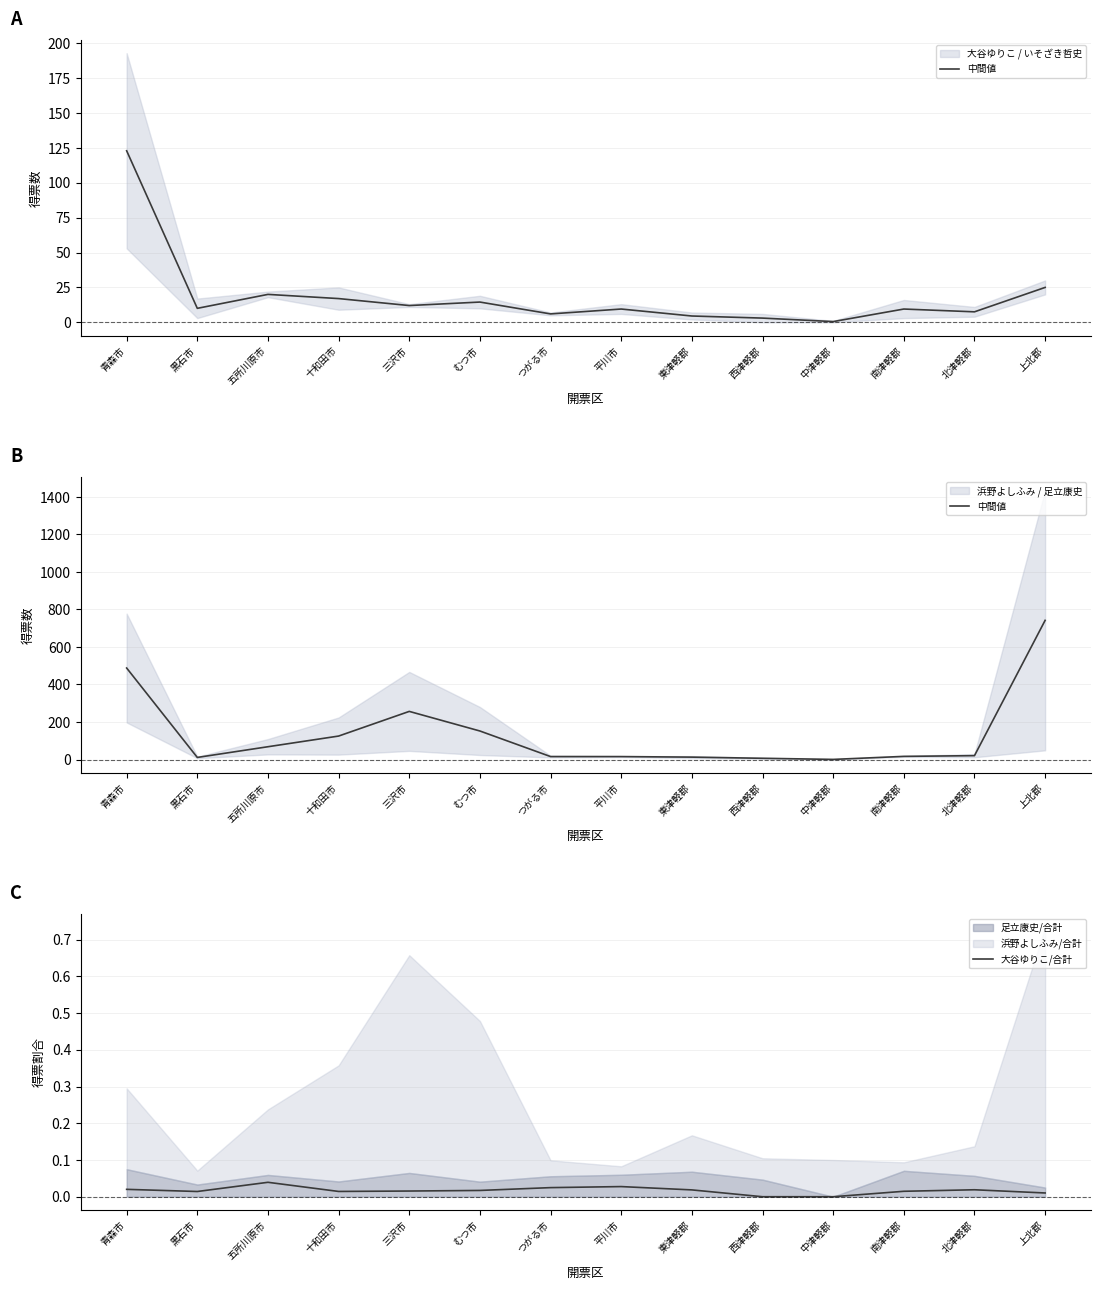

Is this an area chart (filled region under the line)?

No